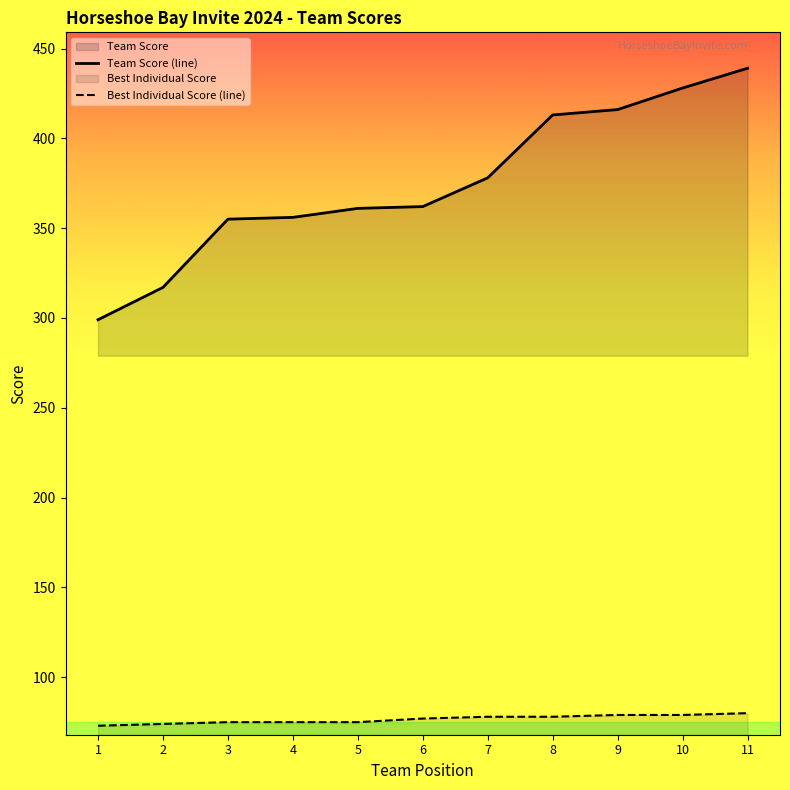

How many lines are shown in the chart?

2